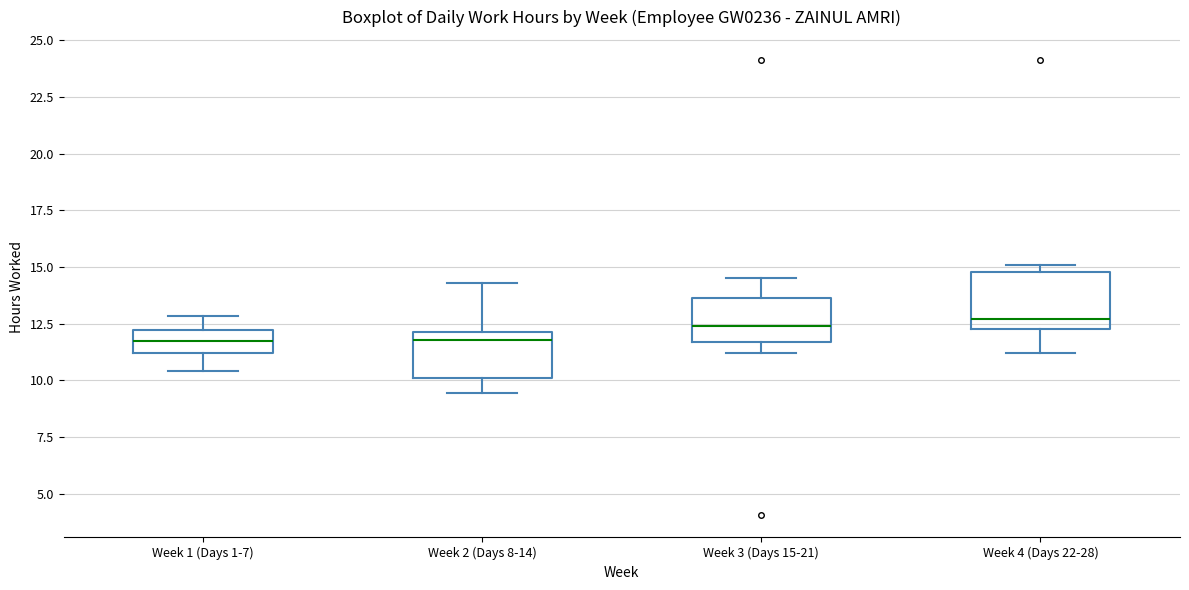

Reading left to right, transcribe this box plot: for each box, give where its median line is, the range the box spans, and where its two whiskers end, as read against the y-axis. The values are not printed on the chart, so give them approximately, as read against the axis.

Week 1 (Days 1-7): median 11.5, box 11.0 to 12.0, whiskers 10.5 to 13.0
Week 2 (Days 8-14): median 12.0 (just below the box's upper edge), box 10.0 to 12.0, whiskers 9.5 to 14.5
Week 3 (Days 15-21): median 12.5, box 11.5 to 13.5, whiskers 11.0 to 14.5
Week 4 (Days 22-28): median 12.5 (just above the box's lower edge), box 12.5 to 15.0, whiskers 11.0 to 15.0 (just above the box's upper edge)